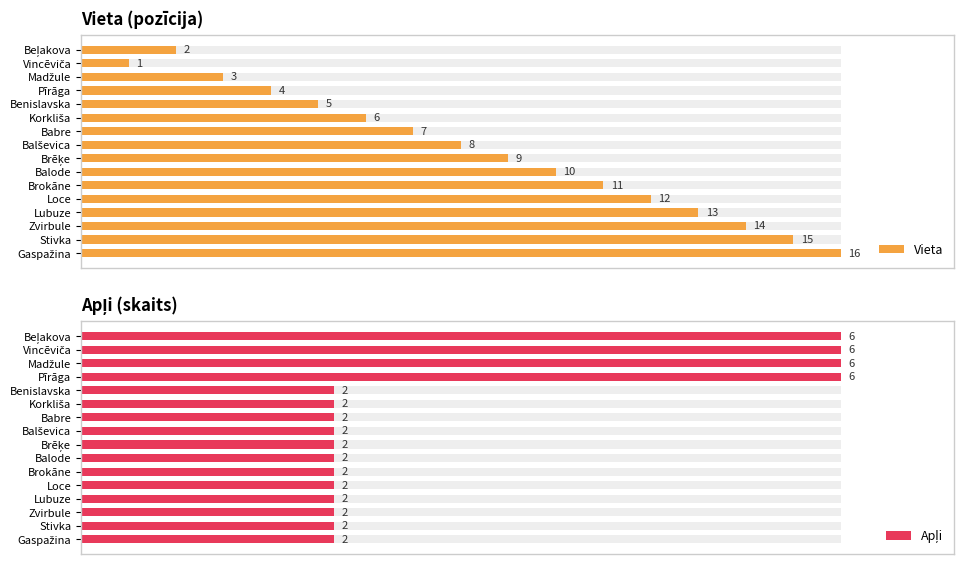

How many groups of bars are there?

16